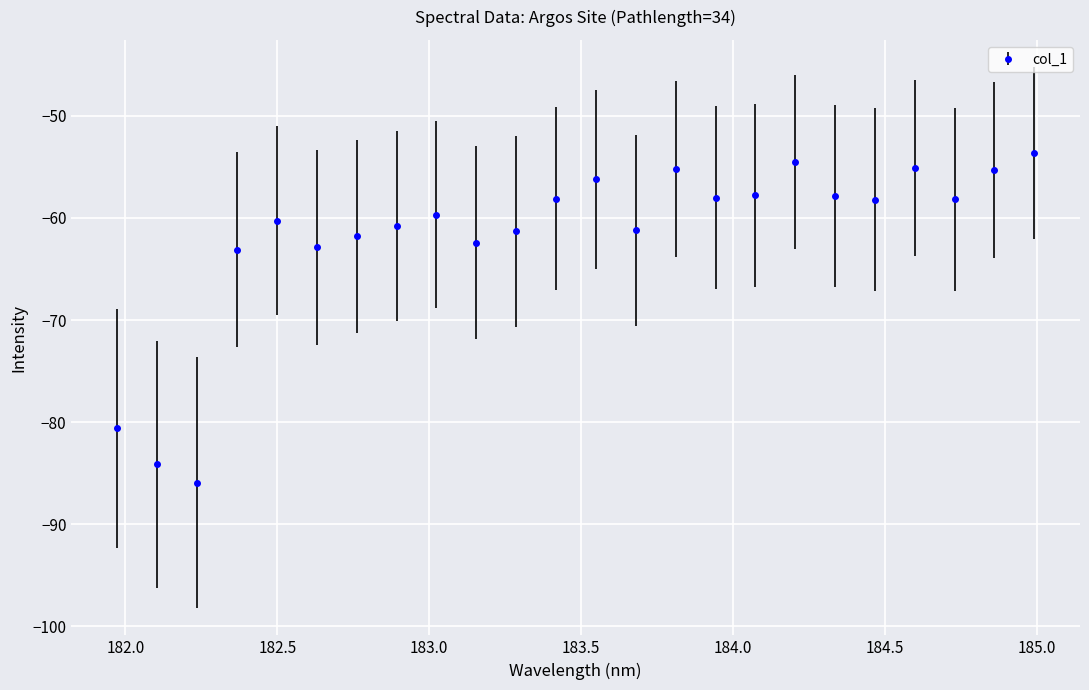

What is the smallest value displayed?

-85.9